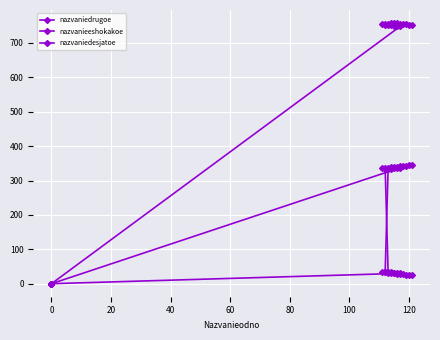

How many times do nazvaniedrugoe and nazvanieeshokakoe cross each other?

1